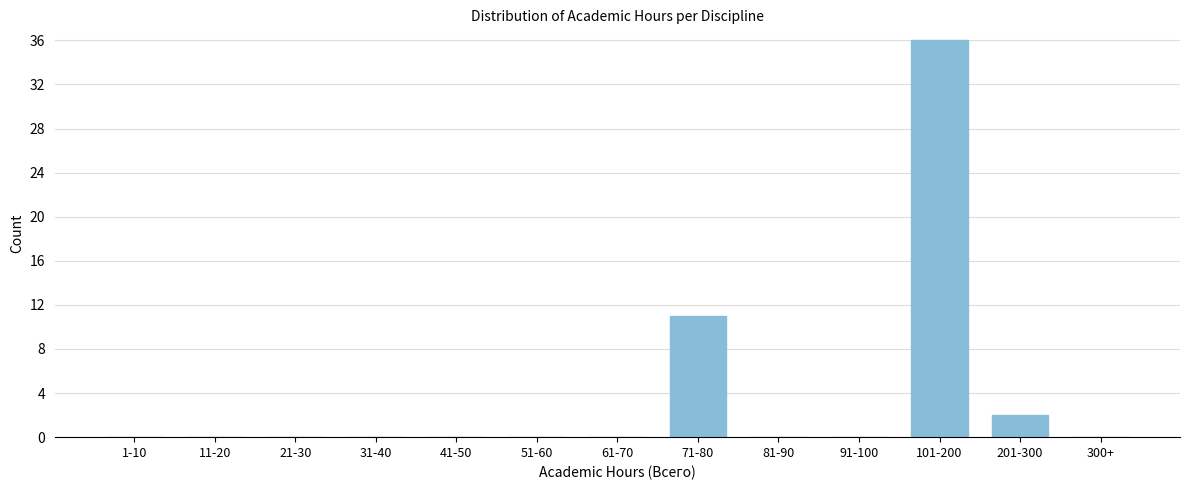

Reading left to right, what are all the values shown in this chart?

1-10=0	11-20=0	21-30=0	31-40=0	41-50=0	51-60=0	61-70=0	71-80=11	81-90=0	91-100=0	101-200=36	201-300=2	300+=0